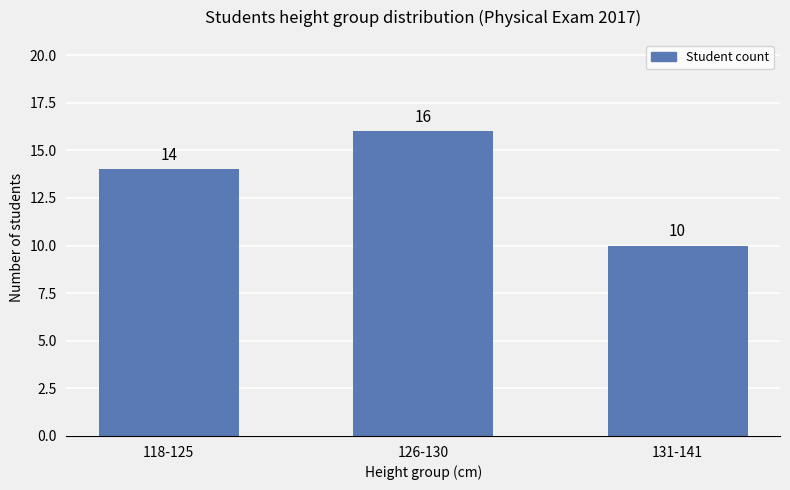

List the labels in order of value, largest first.

126-130, 118-125, 131-141